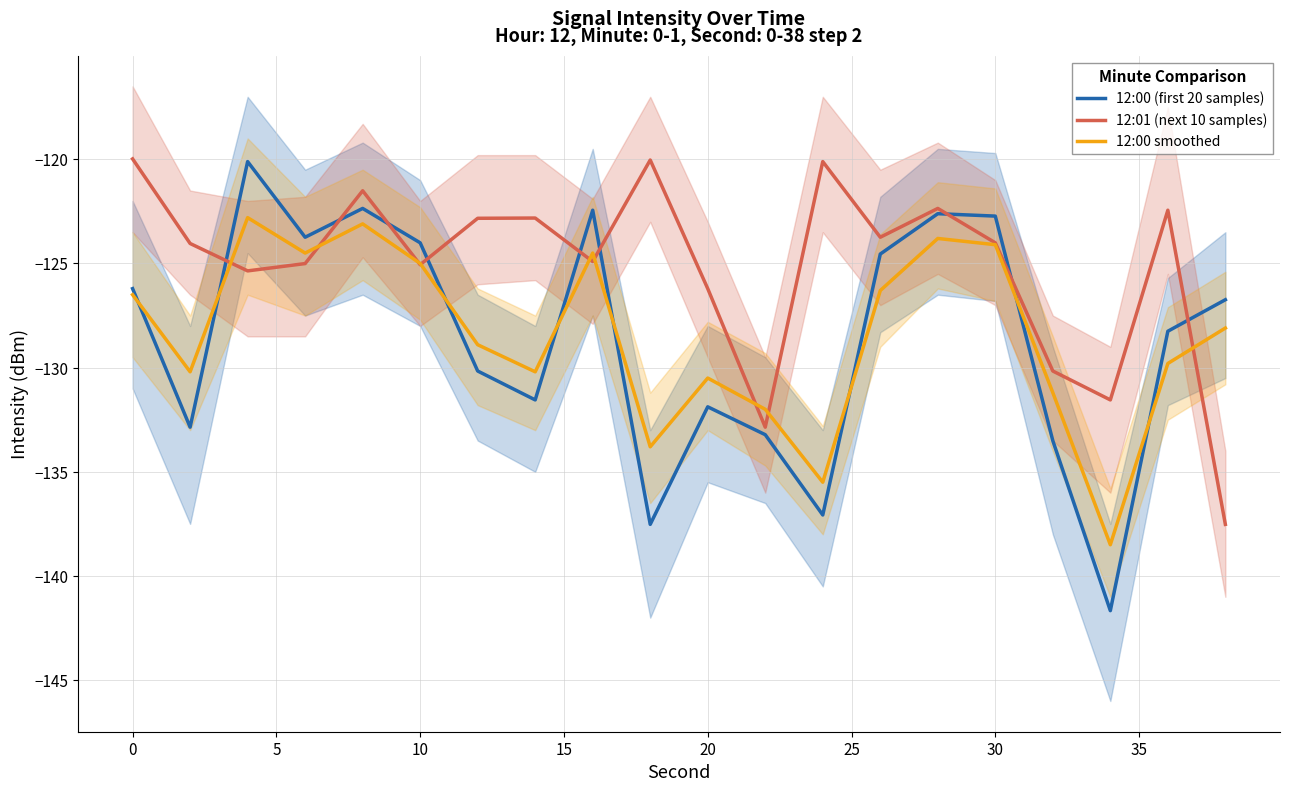

What is the maximum value for 12:00 (first 20 samples)?

-120.1